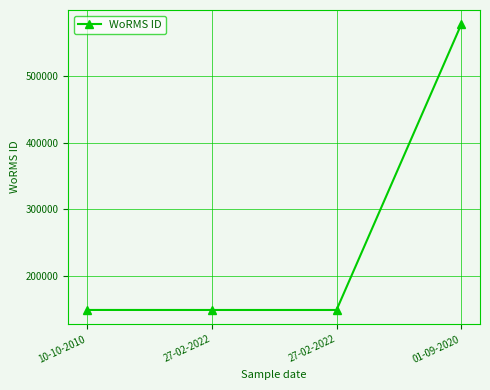

Does the chart display data point markers on the line(s)?

Yes